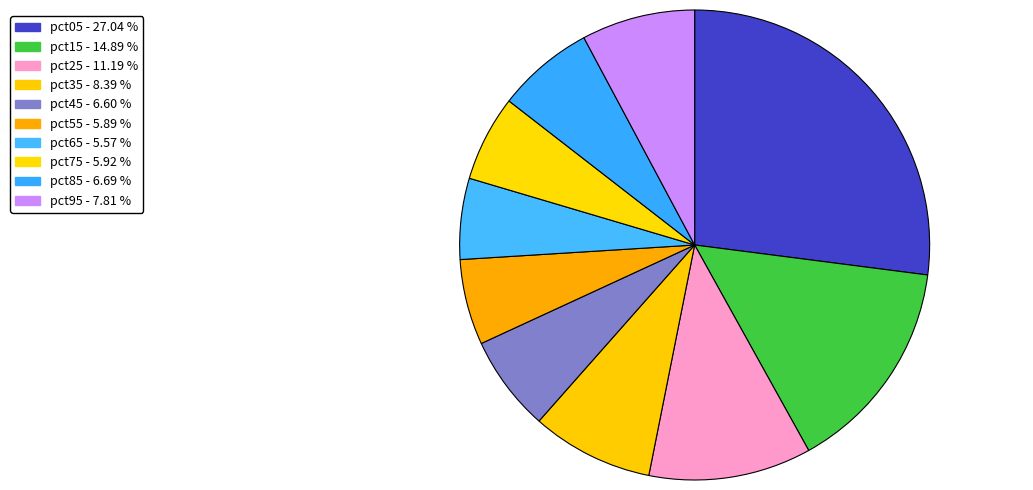

Does pct65 represent more than half of the total?

No